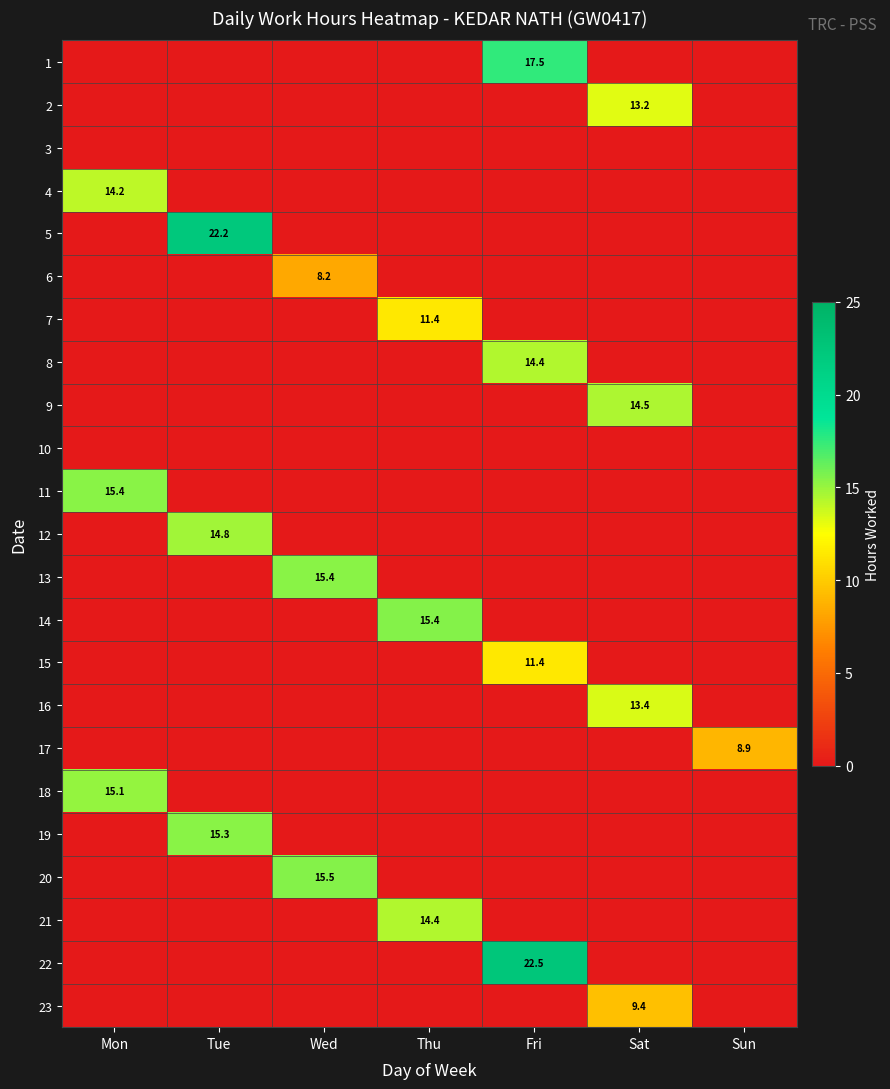

Count the number of categories in the chart.

7